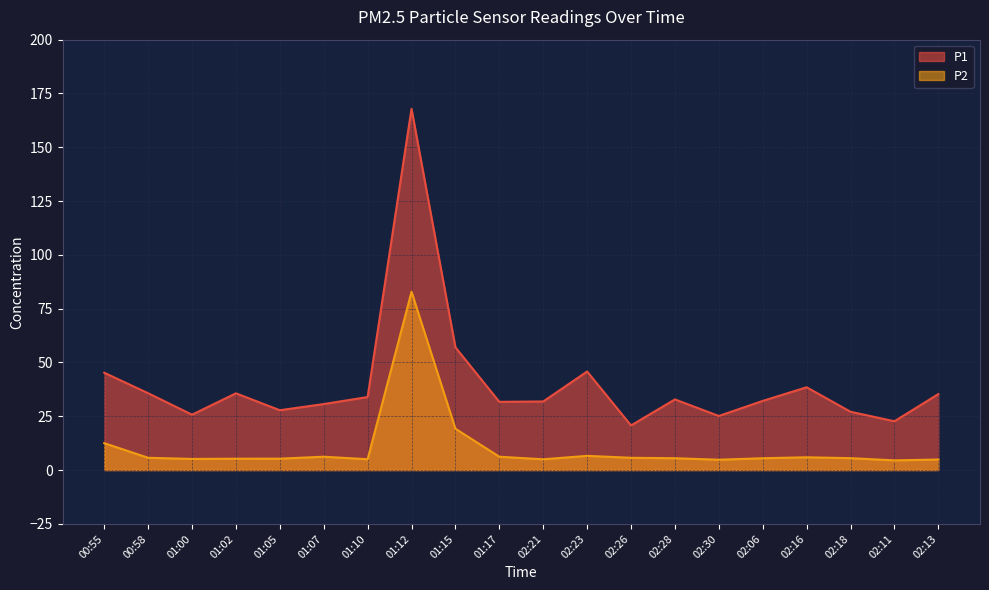

List the labels in order of P2 value, largest first.

01:12, 01:15, 00:55, 02:23, 01:07, 01:17, 02:16, 00:58, 02:26, 02:18, 02:28, 02:06, 01:05, 01:02, 01:00, 01:10, 02:21, 02:13, 02:30, 02:11